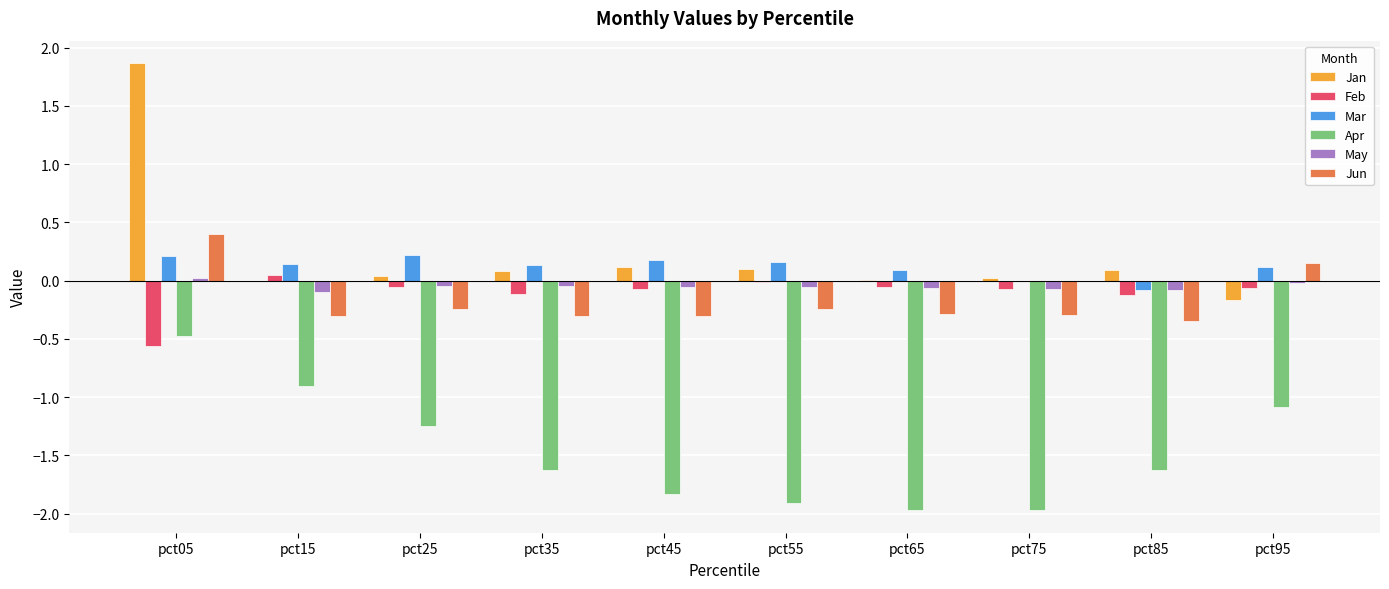

The Jan series shows 0.1 at pct35. True or false?

True